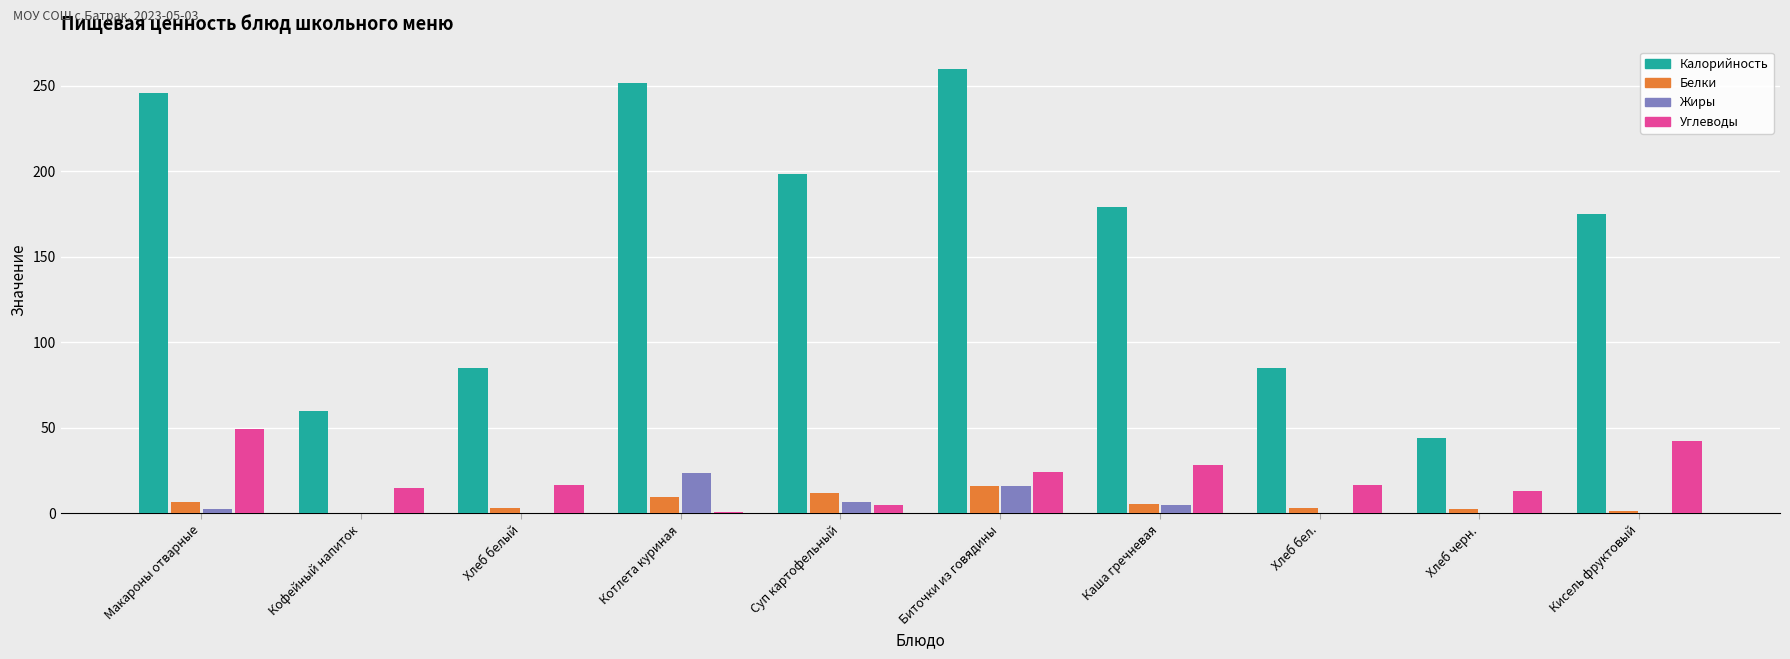

What are all the series names shown in the legend?

Калорийность, Белки, Жиры, Углеводы